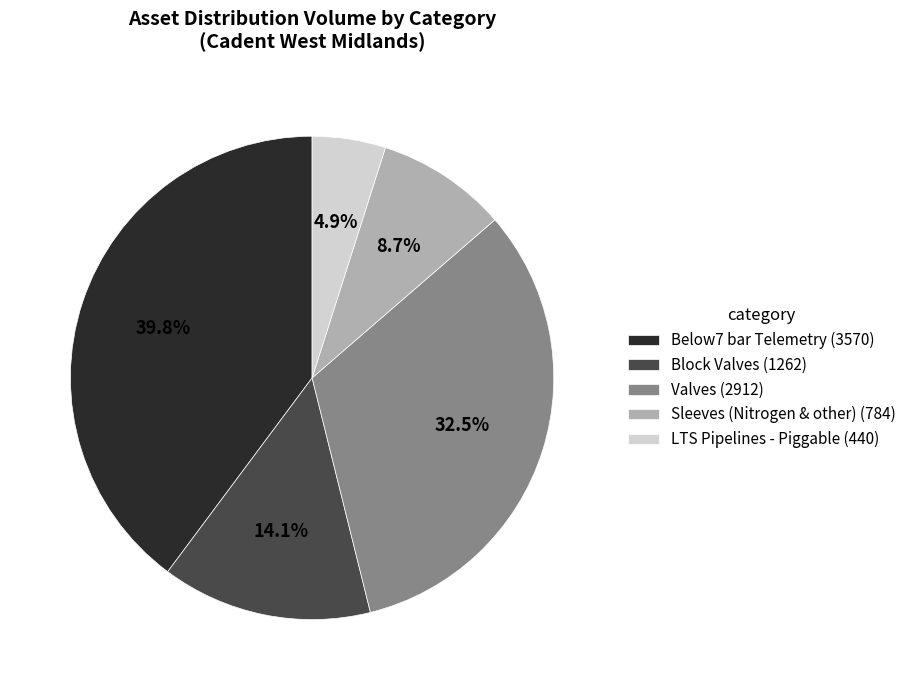

To the nearest percent, what is the combined percentage of Block Valves and Below7 bar Telemetry?

54%